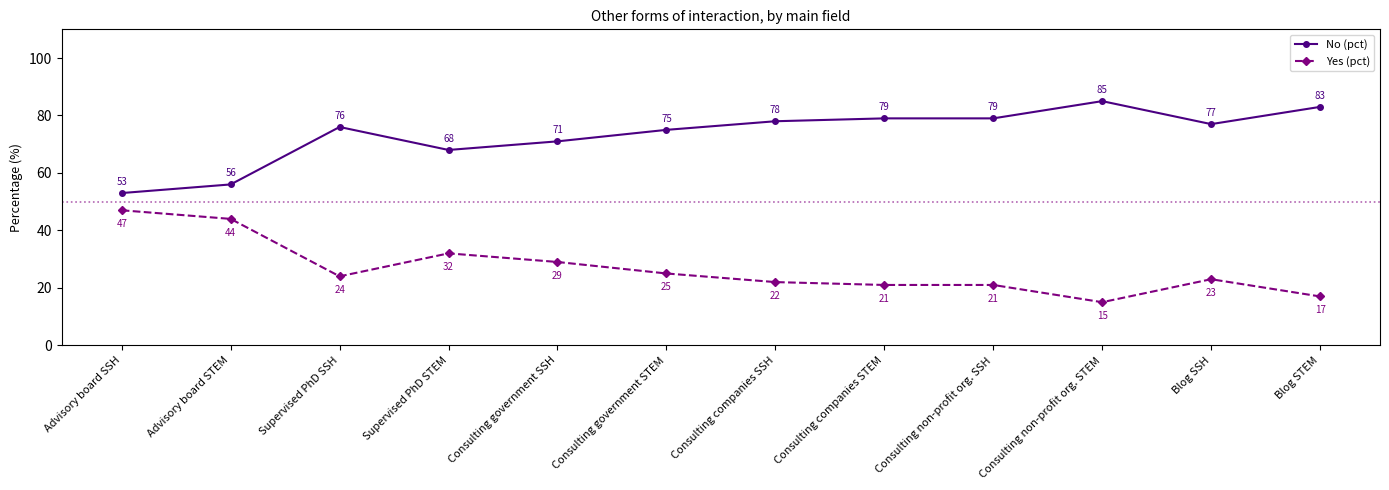

True or false: No (pct) and Yes (pct) intersect in this chart.

False